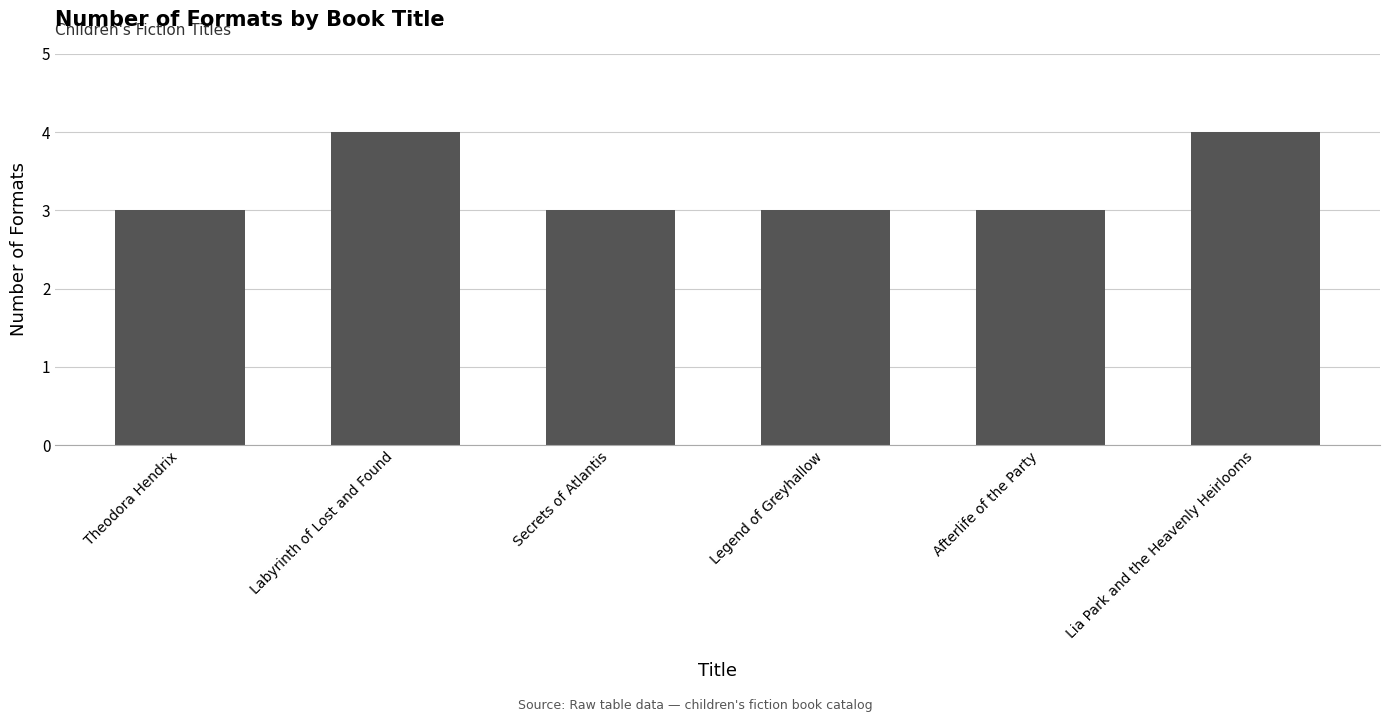

How many categories are shown in the chart?

6